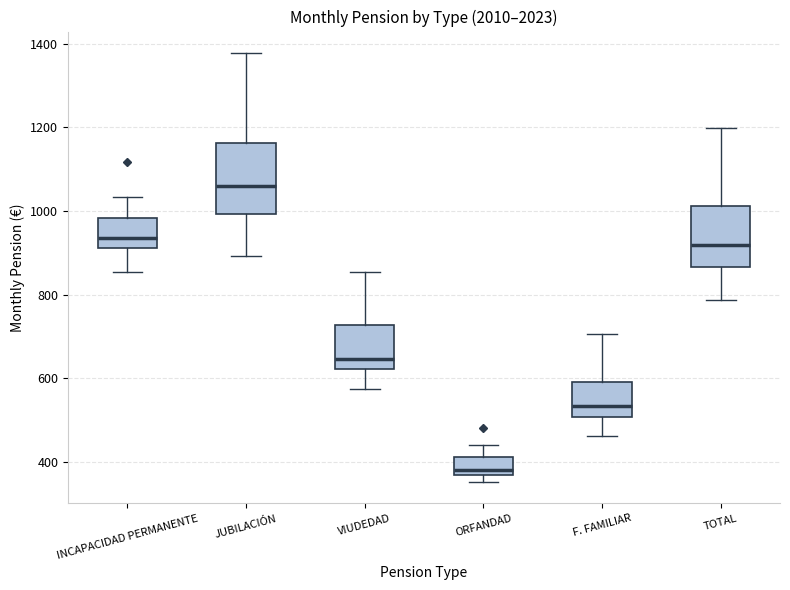

Where does the median line of the box for TOTAL sit on the y-axis? The values are not printed on the chart, so give them approximately, as read against the axis.

920